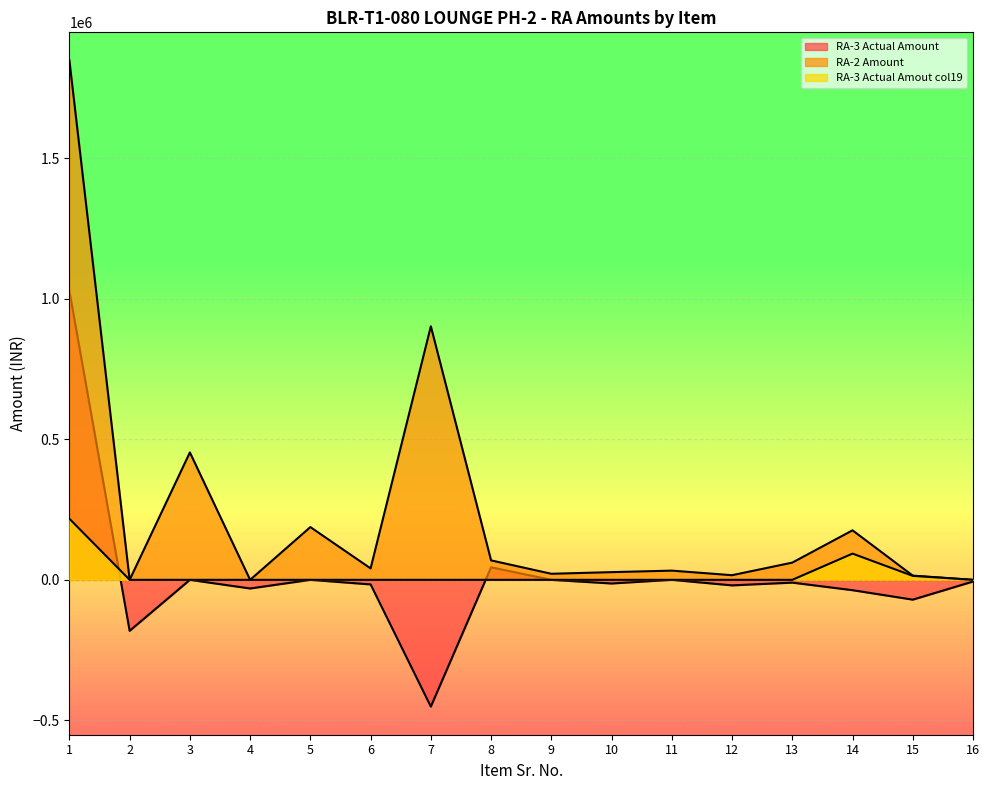

At 13, list the series in order from smallest to largest.

RA-3 Actual Amount, RA-3 Actual Amout col19, RA-2 Amount